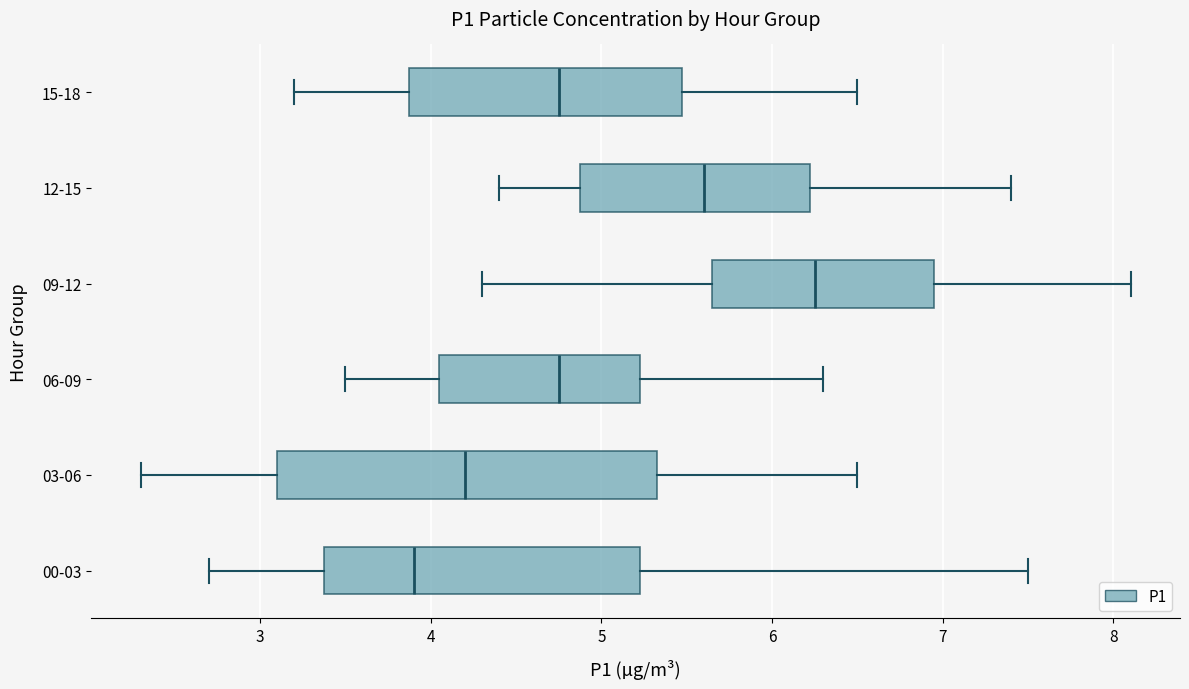

Which box's median line is the furthest to the right?

09-12